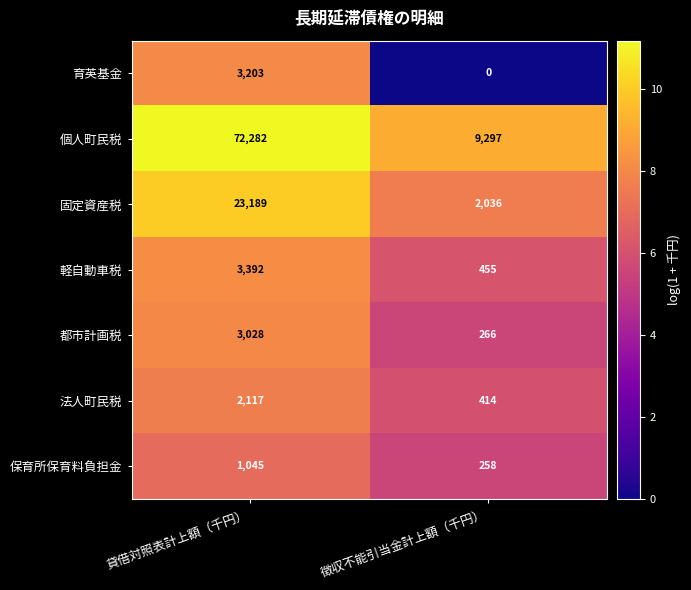

At which category does the chart reach its peak across all series?

貸借対照表計上額（千円）